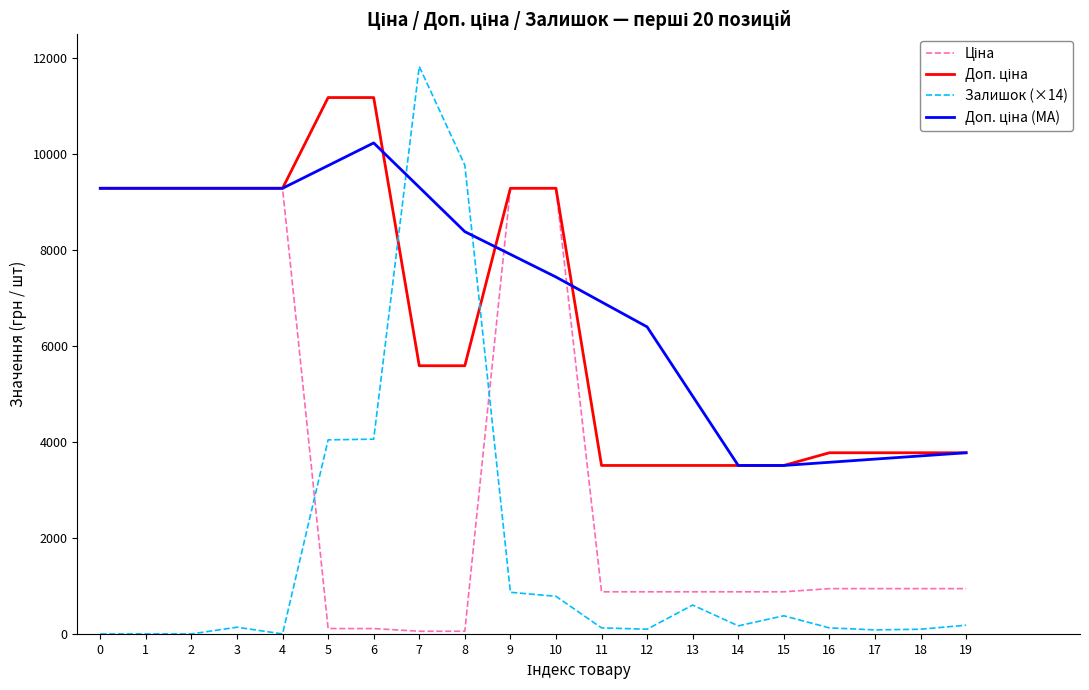

Which series has the widest spread of values?

Залишок (×14)